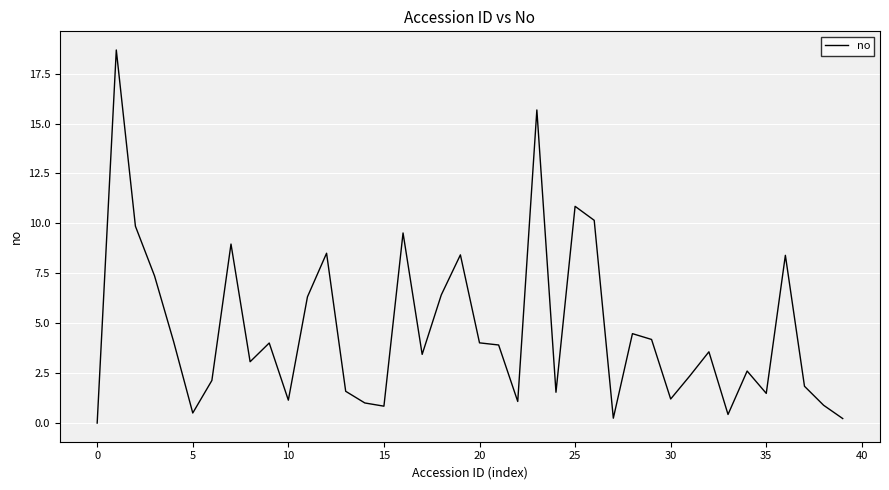

What is the average value?

4.6